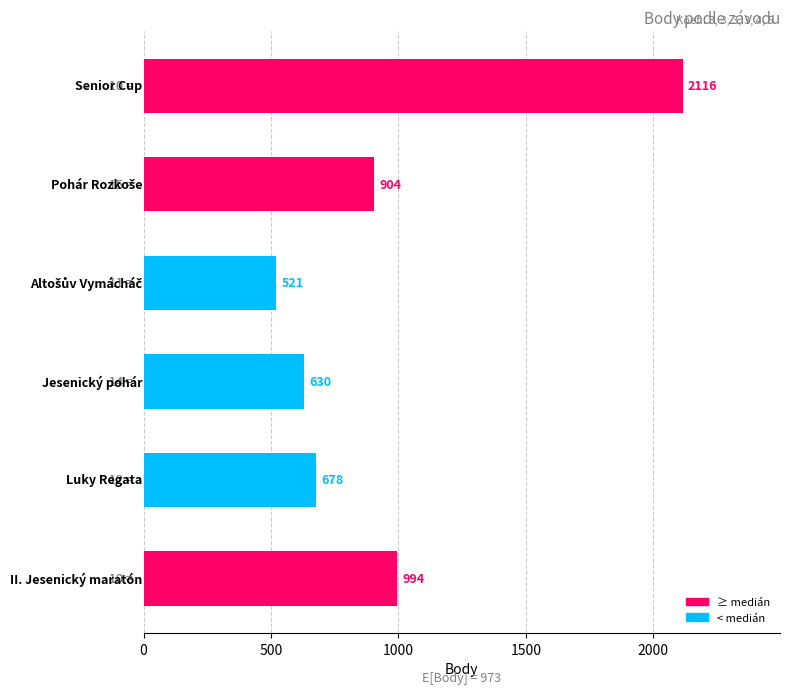

What is the difference between the maximum and minimum values?

1595